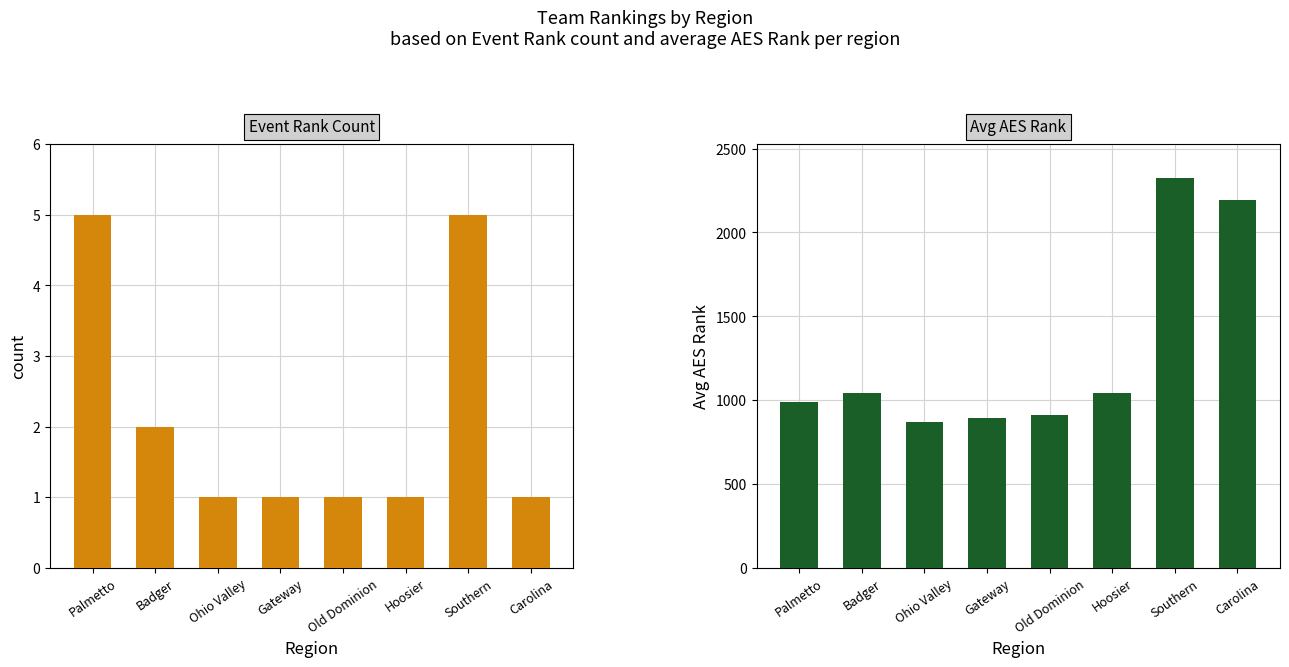

Which series has the largest total across all categories?

Avg AES Rank